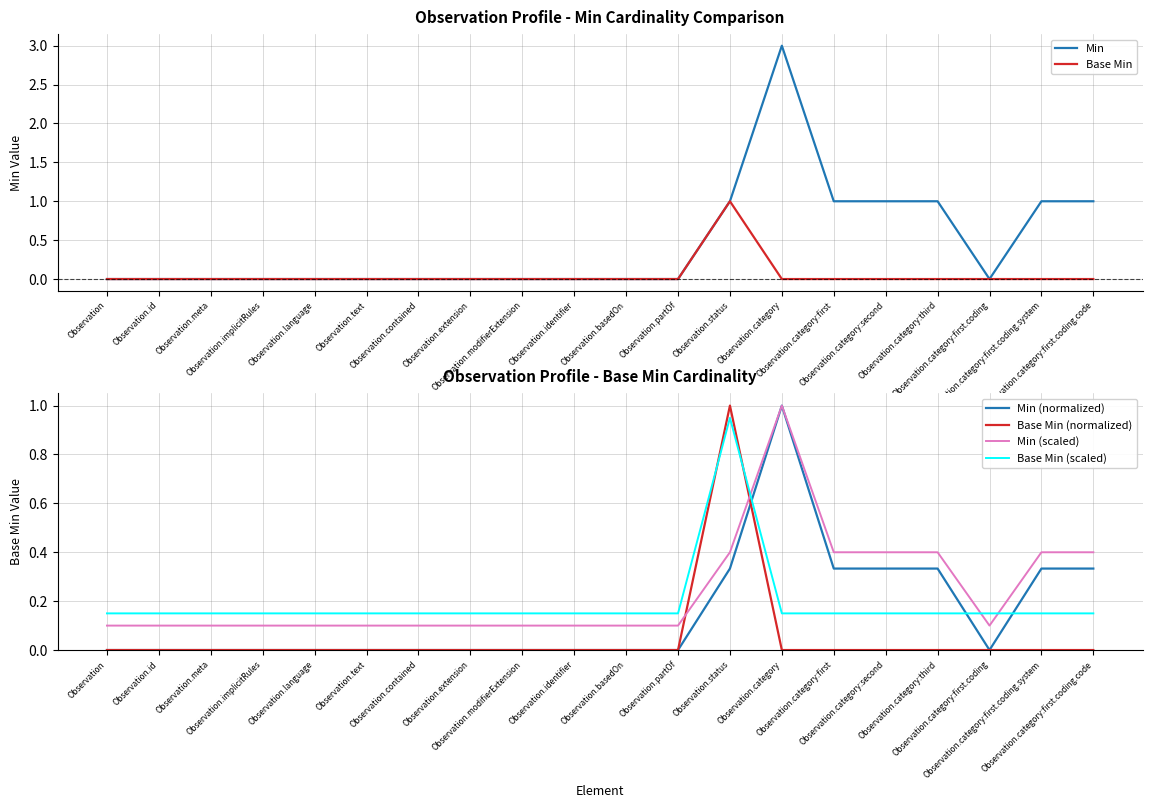

Count the number of data series in this chart.

6